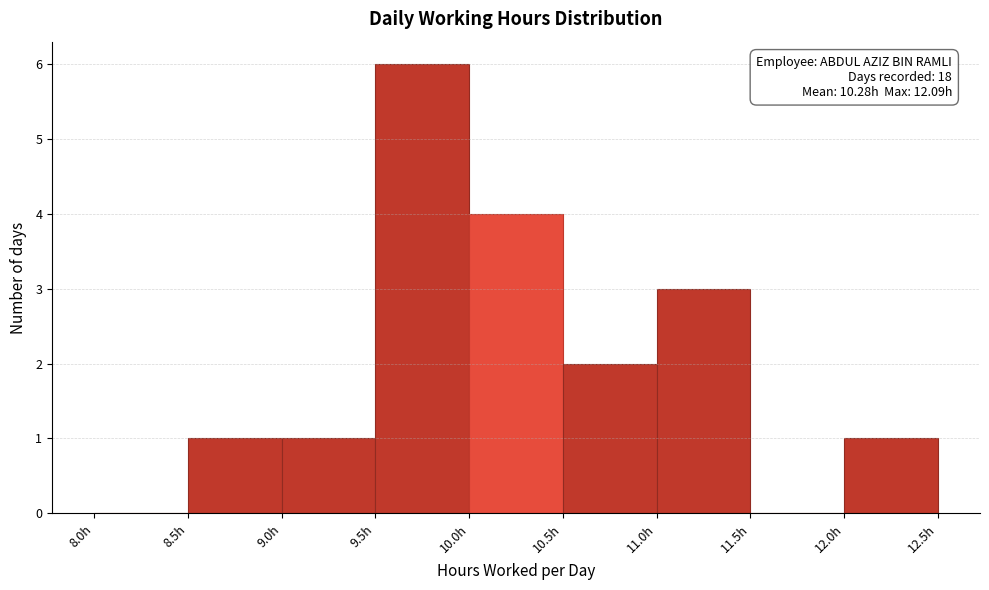

Which range on the x-axis has the tallest bar?

9.5 to 10.0